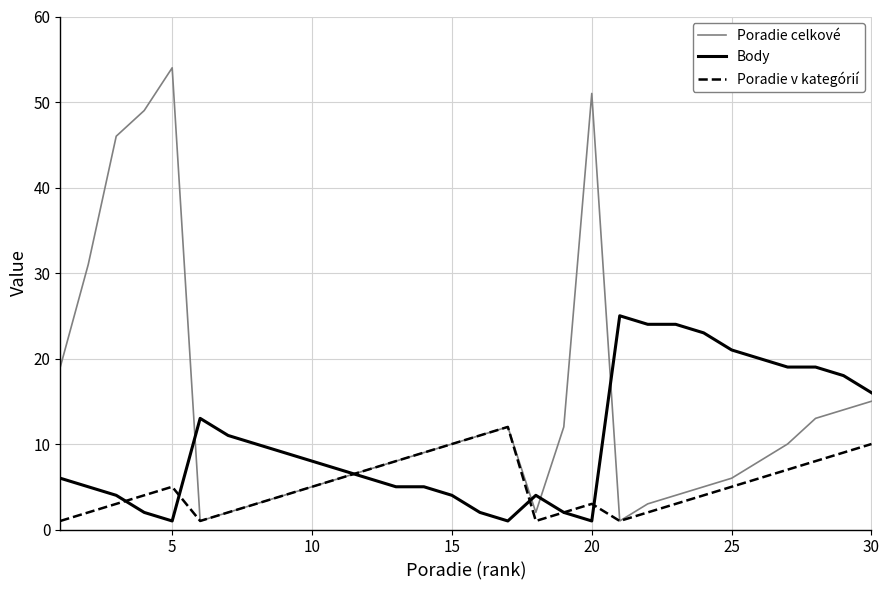

List the series in order of their peak value, highest first.

Poradie celkové, Body, Poradie v kategórií